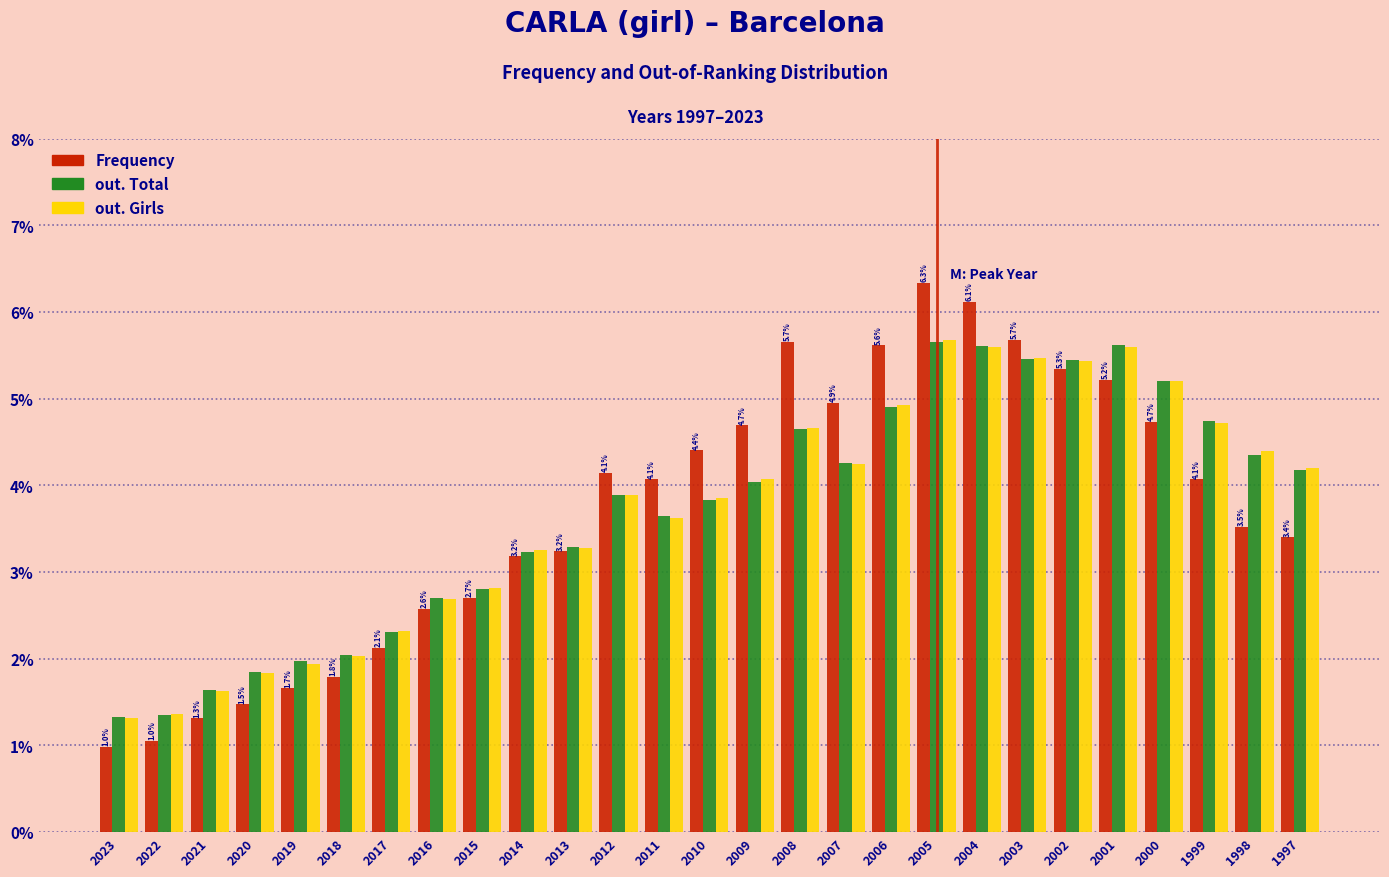

What is the difference between the maximum and minimum values in the Frequency series?

5.3